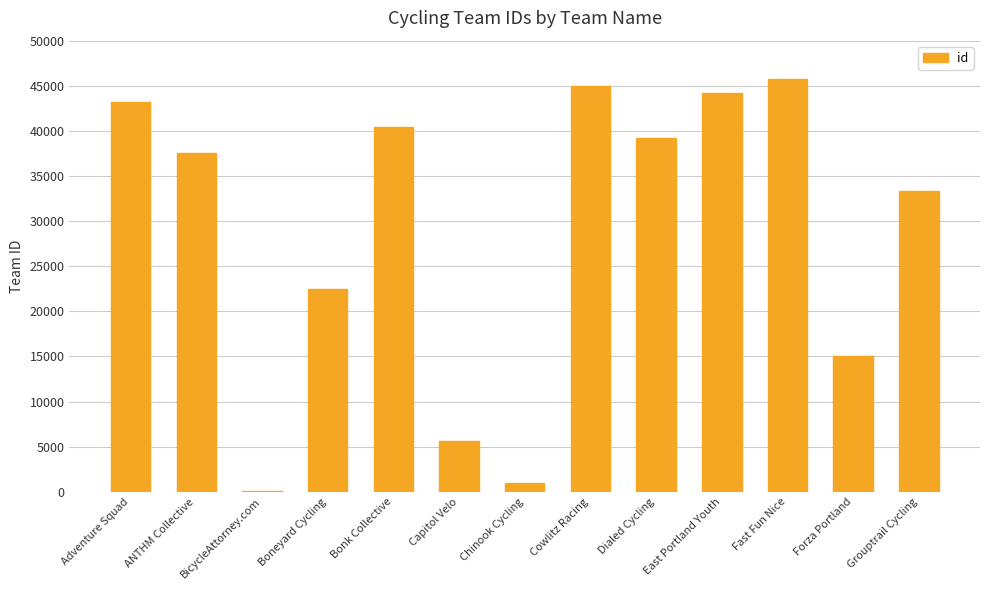

Read the value at Dialed Cycling.

39195